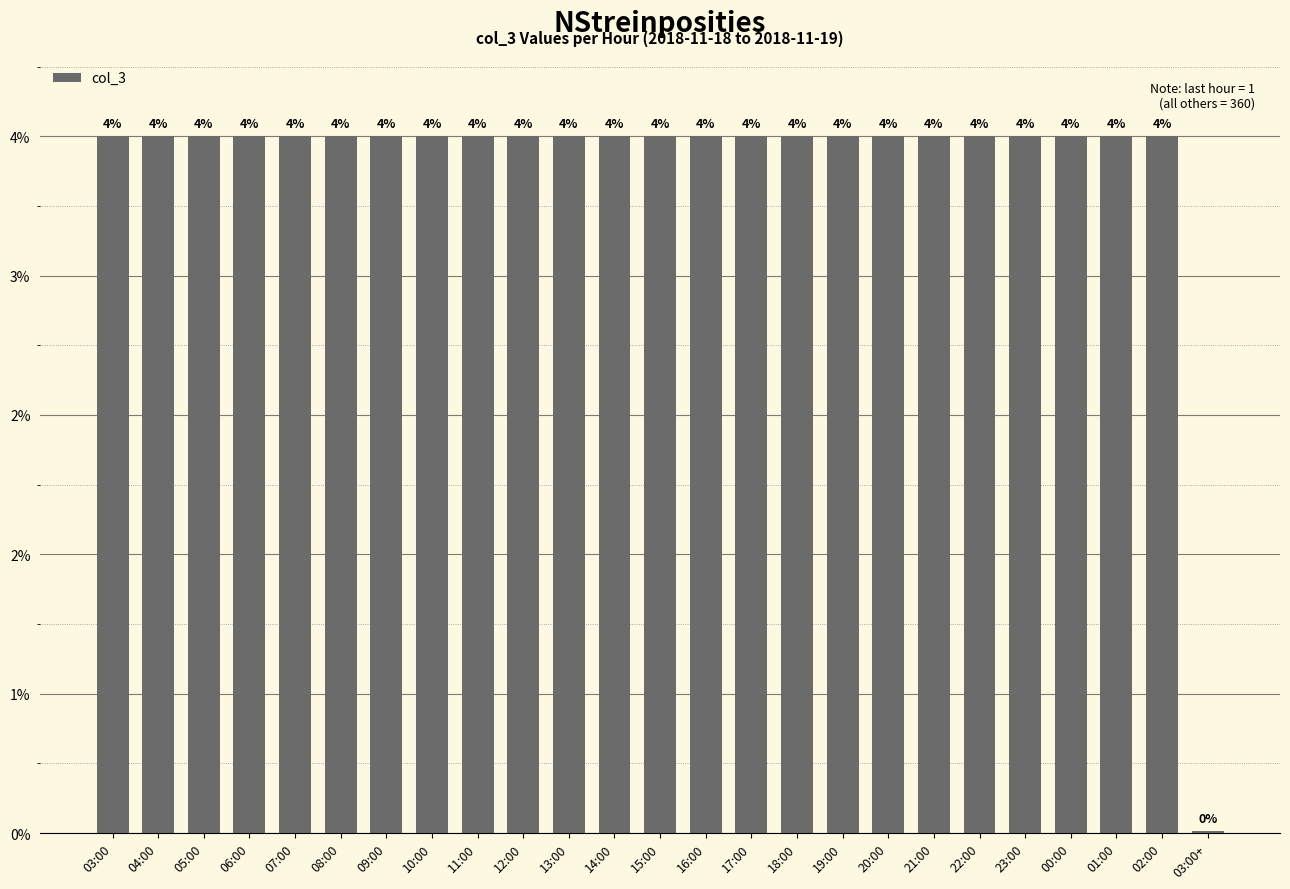

True or false: the data shows 360 at 16:00.

True